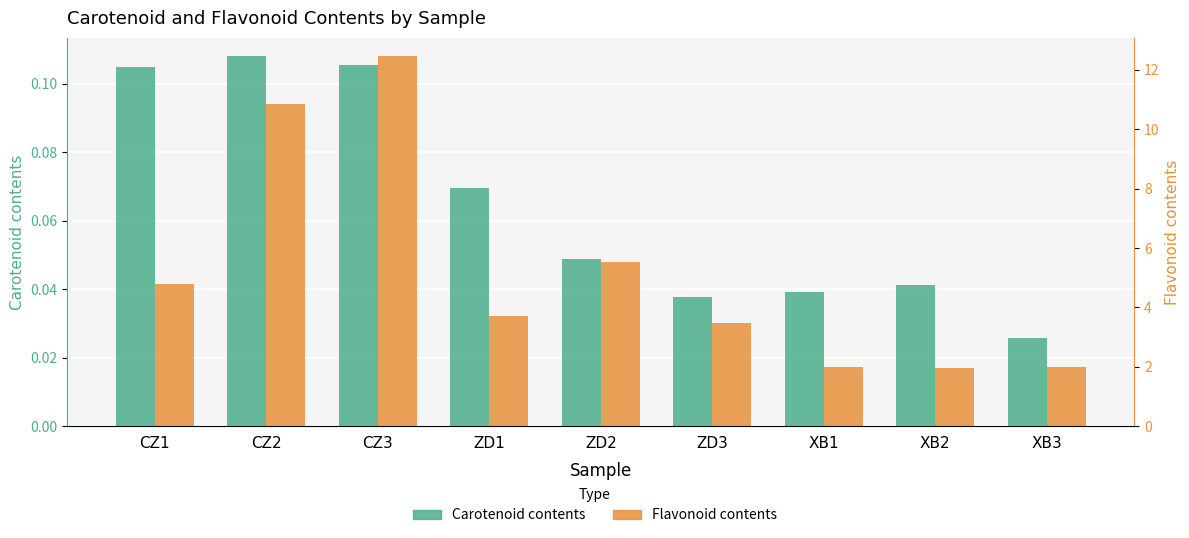

At which category is the sum across all series the highest?

CZ3